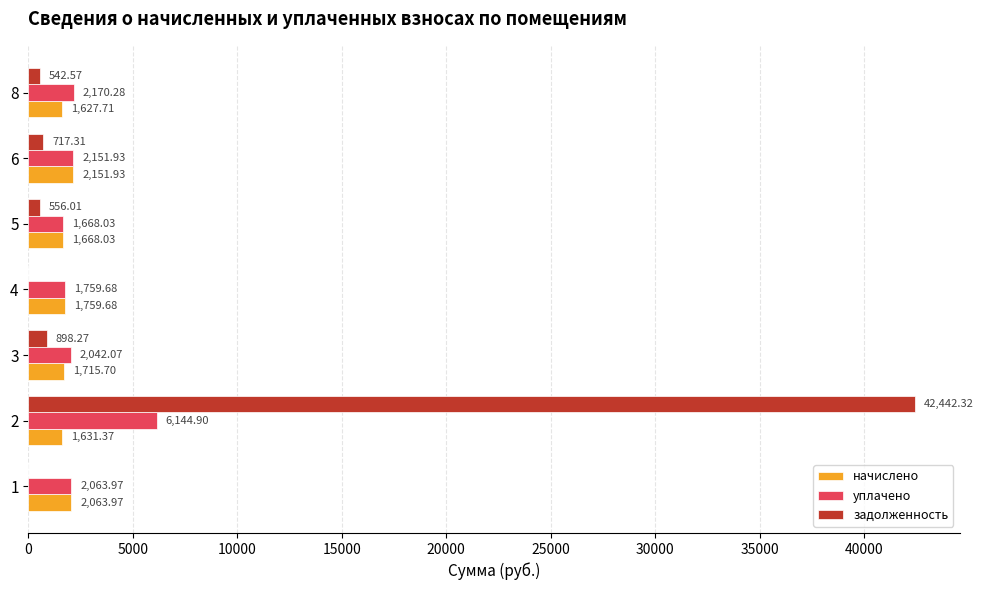

What is the total value across all series at 5?

3892.1